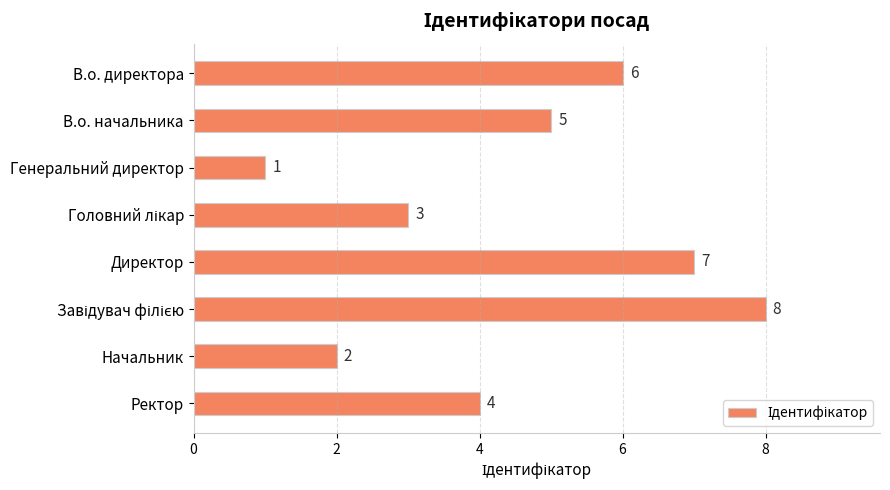

At which category does the chart reach its minimum across all series?

Генеральний директор